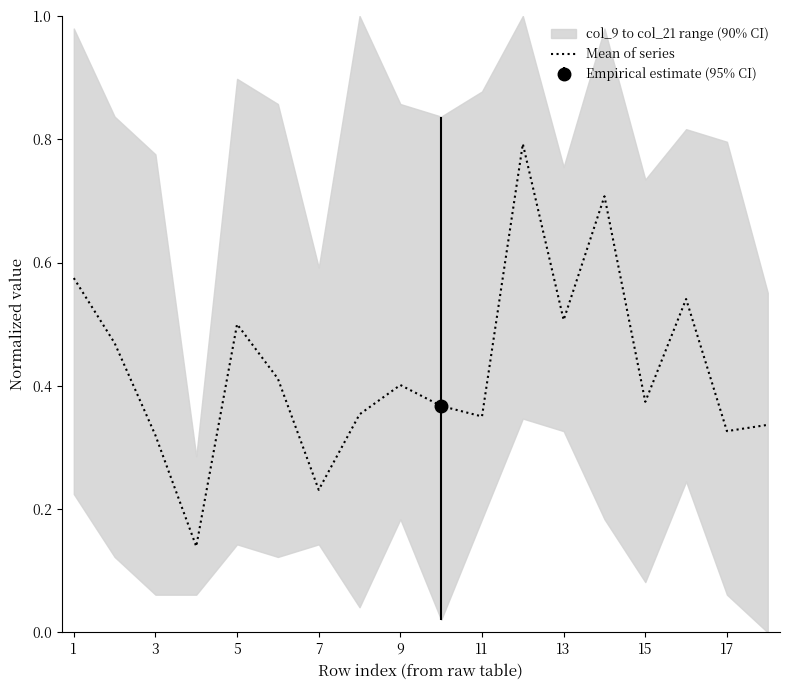

The Mean of series series shows 0.1 at 17. True or false?

False